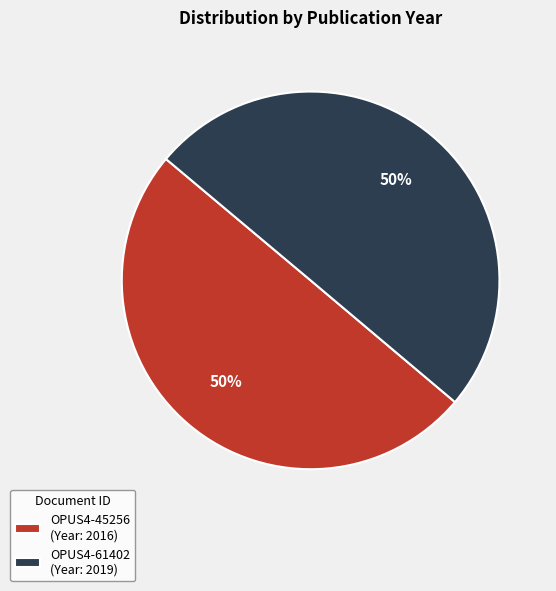

To the nearest percent, what is the average slice percentage?

50%